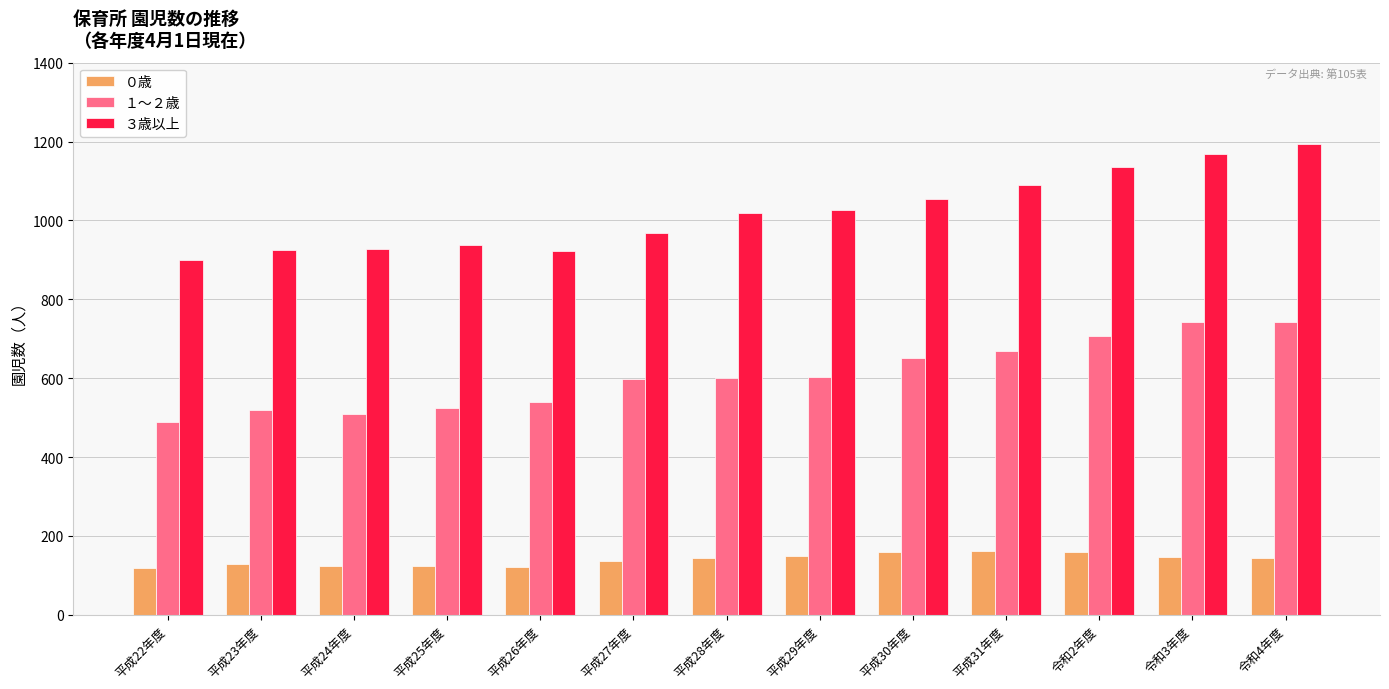

Rank the series at 平成28年度 from lowest to highest value.

０歳, １～２歳, ３歳以上